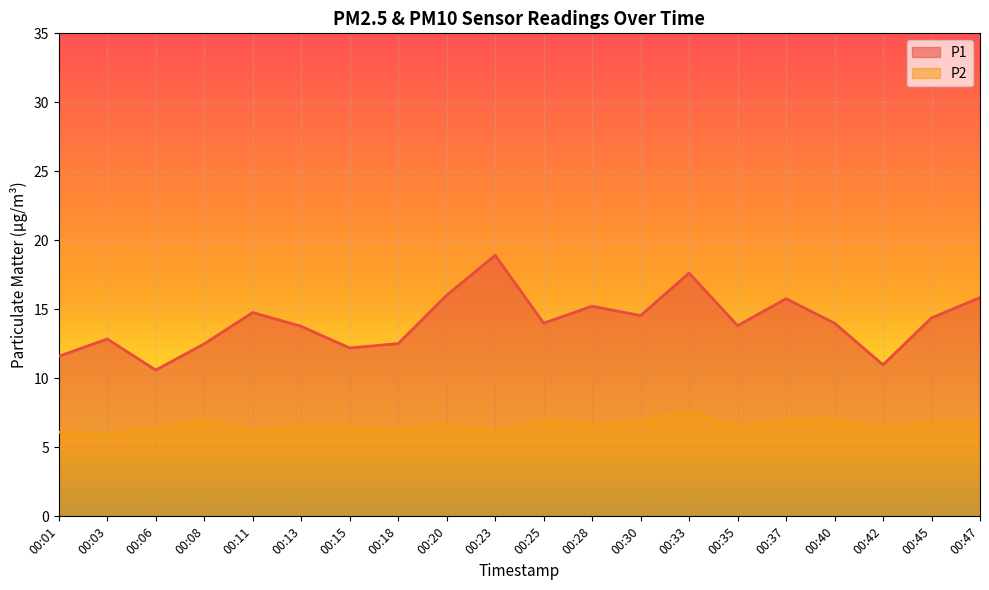

Reading left to right, extract all data points from this chart.

P1: 11.6	12.8	10.6	12.5	14.8	13.8	12.2	12.5	16.0	18.9	14.0	15.2	14.6	17.6	13.8	15.8	14.0	11.0	14.4	15.8
P2: 6.1	5.9	6.4	7.0	6.3	6.5	6.4	6.3	6.7	6.2	7.0	6.6	6.8	7.7	6.3	7.0	7.0	6.4	6.8	6.8